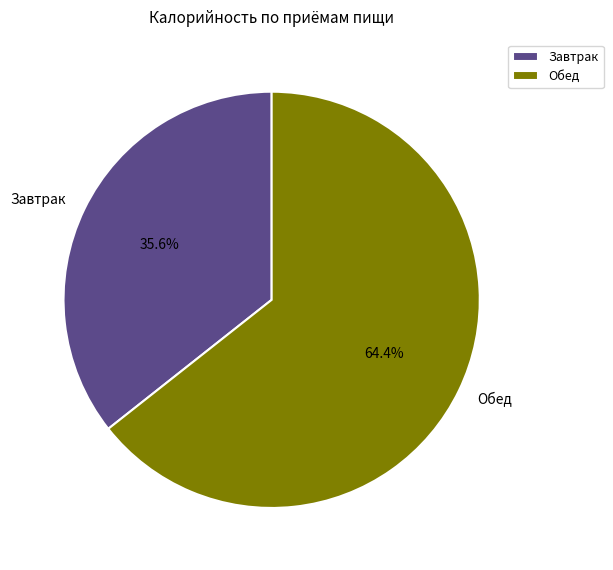

What is the total percentage of Обед and Завтрак?

100.0%